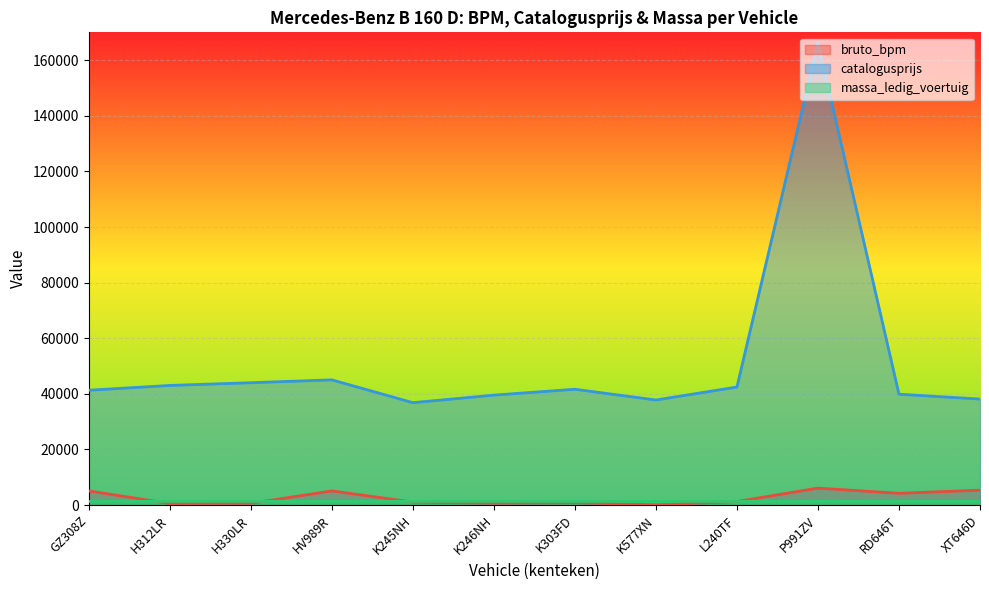

What is the spread (max minus min) of values at K303FD?

40788